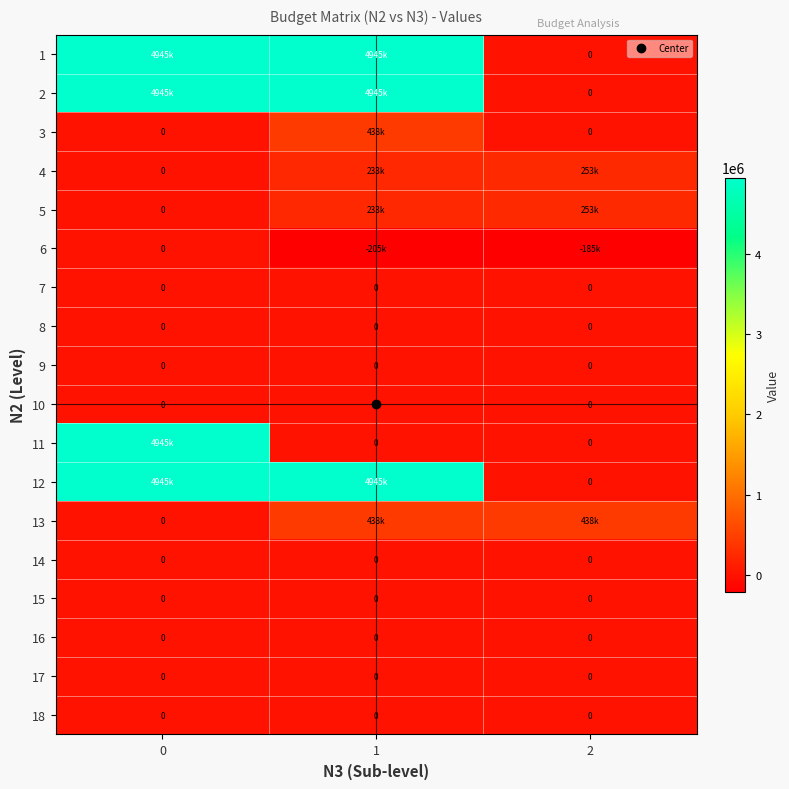

At 2, list the series in order from largest to smallest.

13, 4, 5, 1, 2, 3, 7, 8, 9, 10, 11, 12, 14, 15, 16, 17, 18, 6